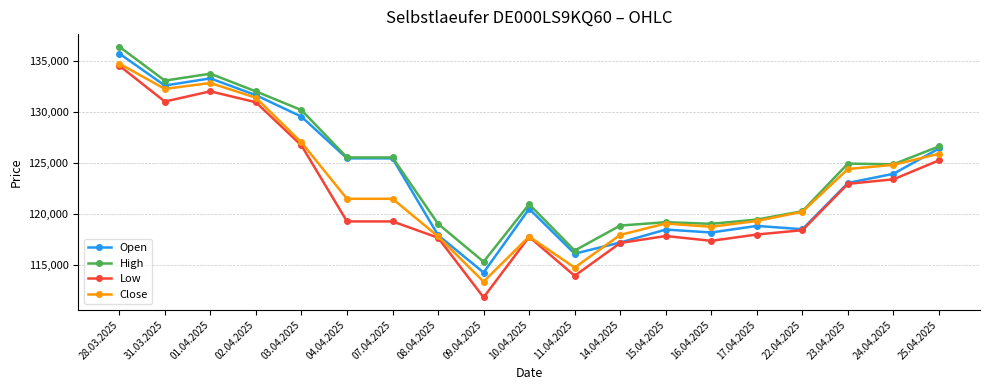

What is the spread (max minus min) of values at 10.04.2025?

3185